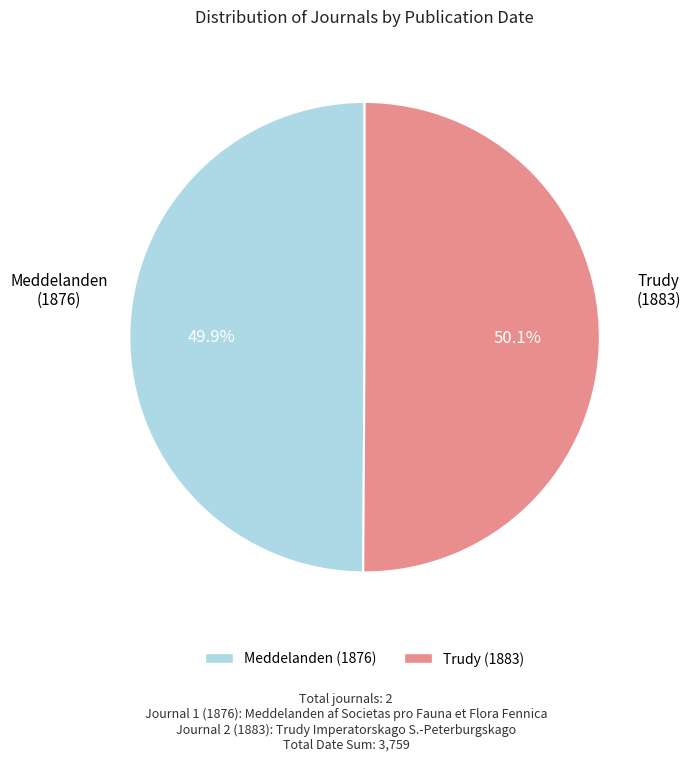

Is there a majority slice in this chart?

Yes